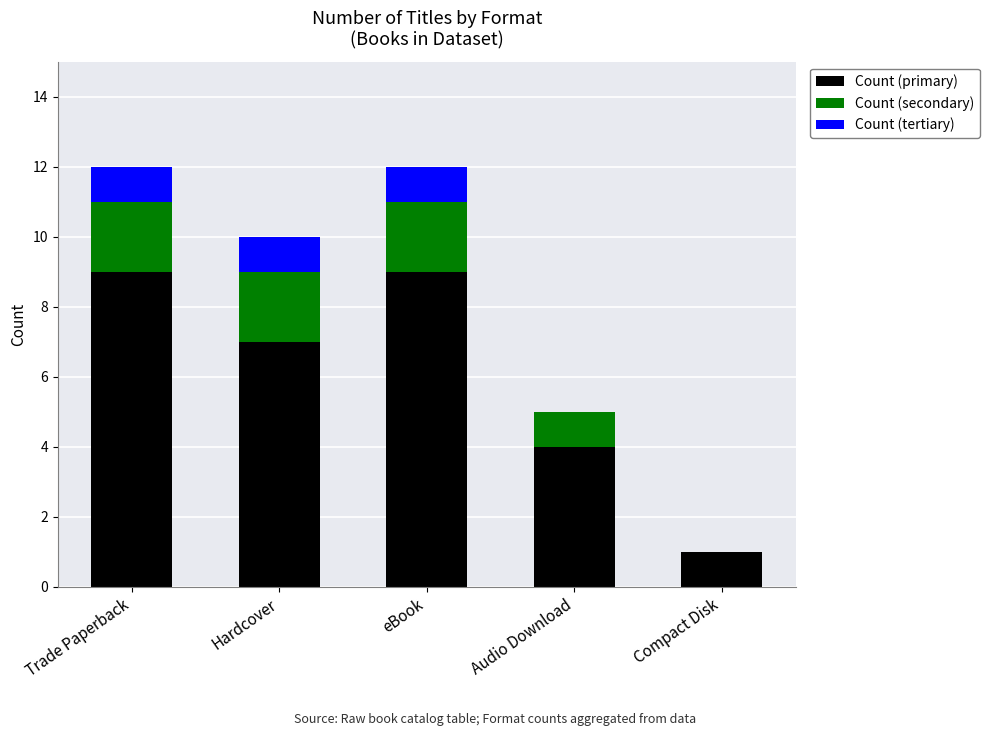

At which label is Count (primary) closest to 5?

Audio Download